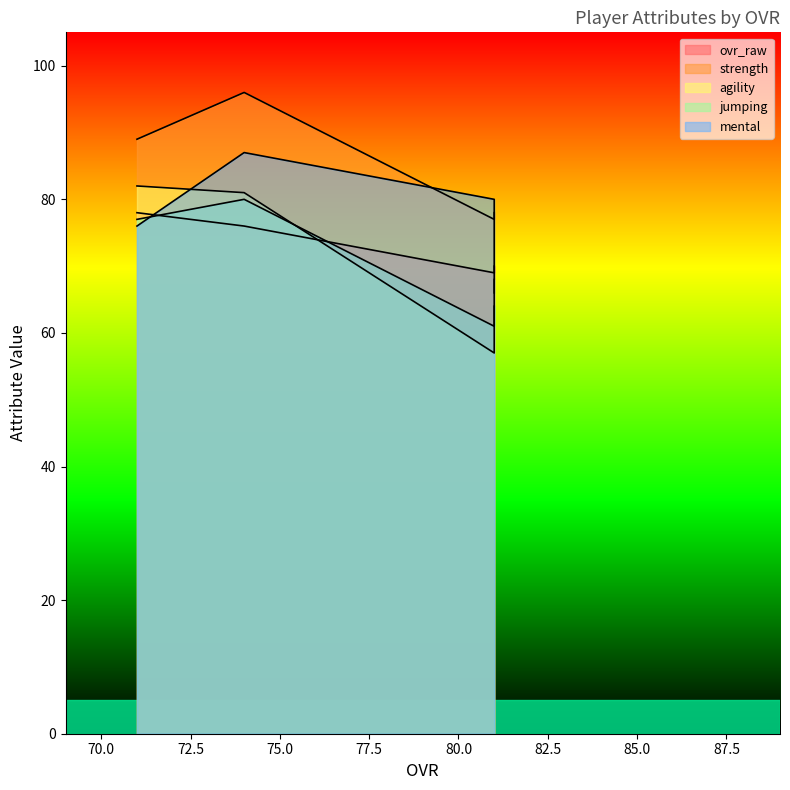

What is the spread (max minus min) of values at 74?

20